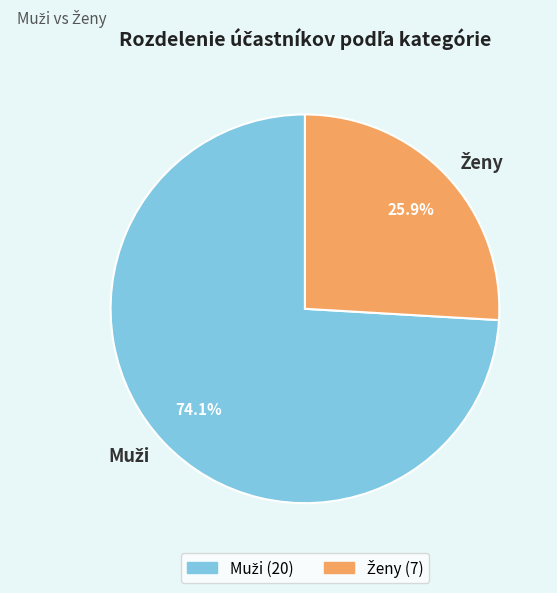

Is there any slice that represents more than half of the pie?

Yes